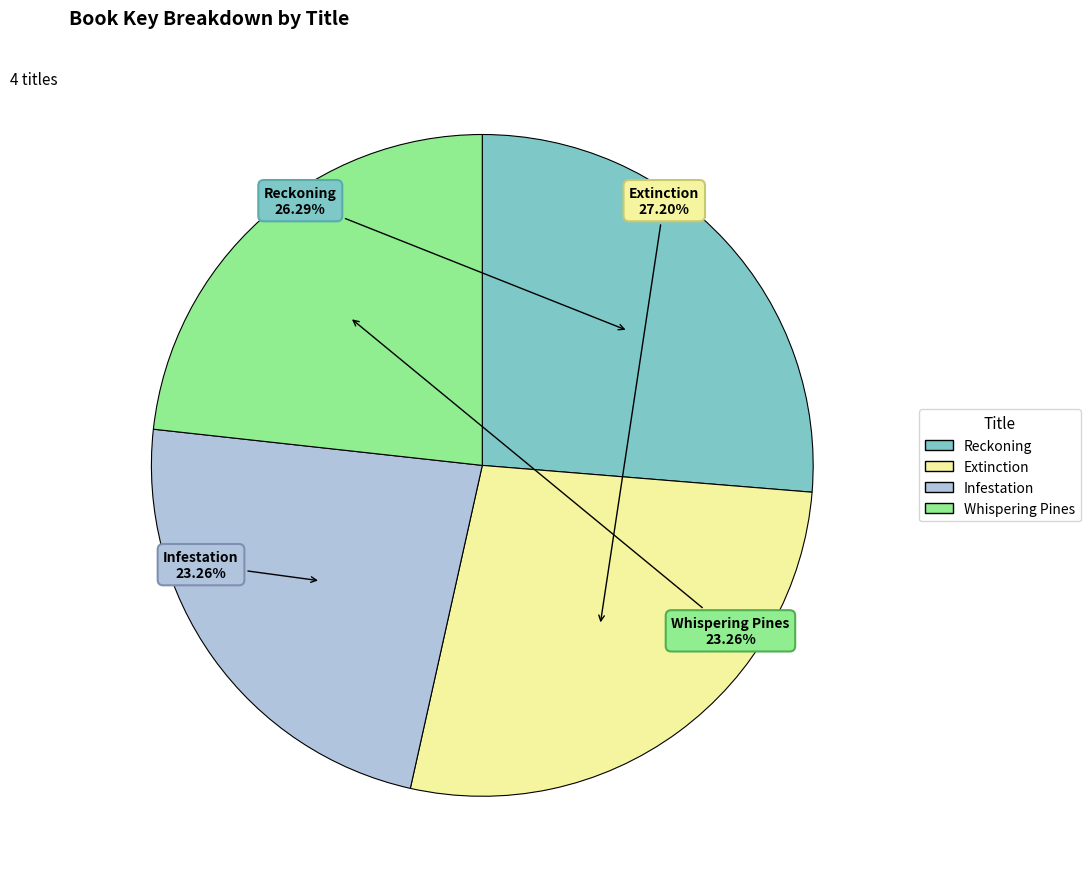

Does Reckoning account for over 50% of the chart?

No